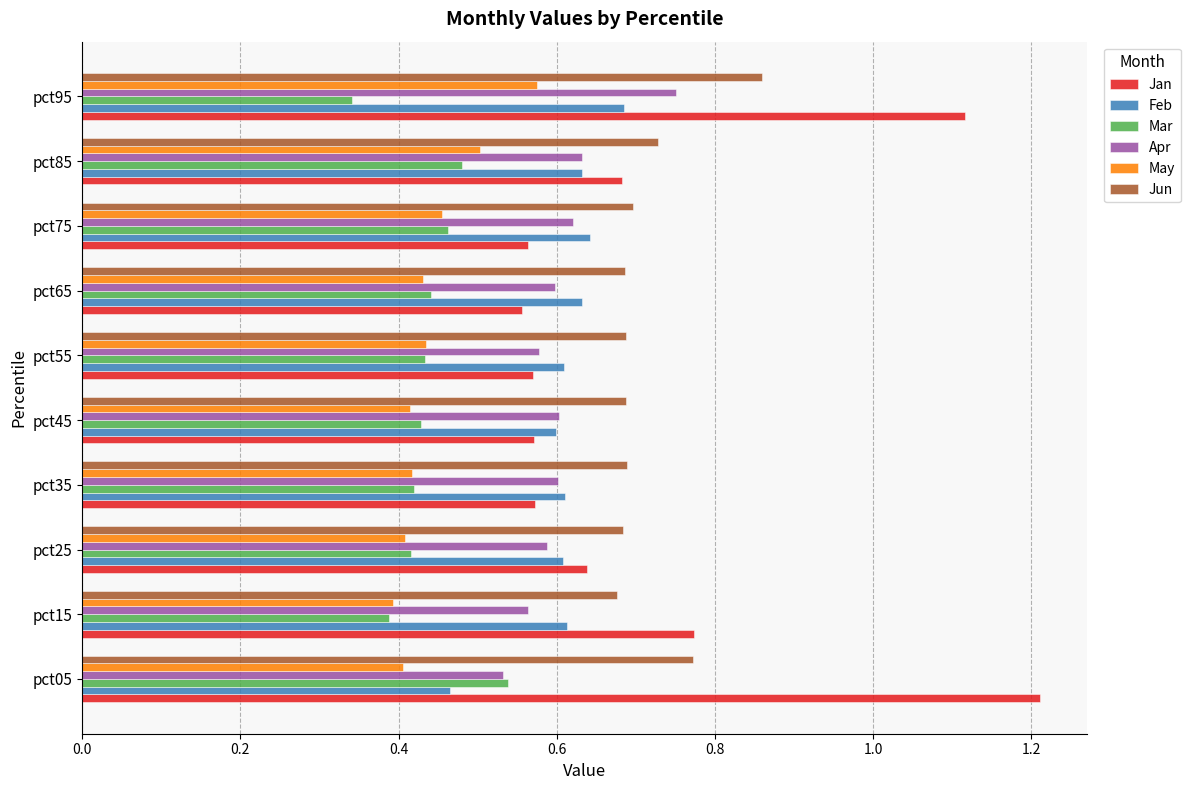

At which category is the sum across all series the highest?

pct95